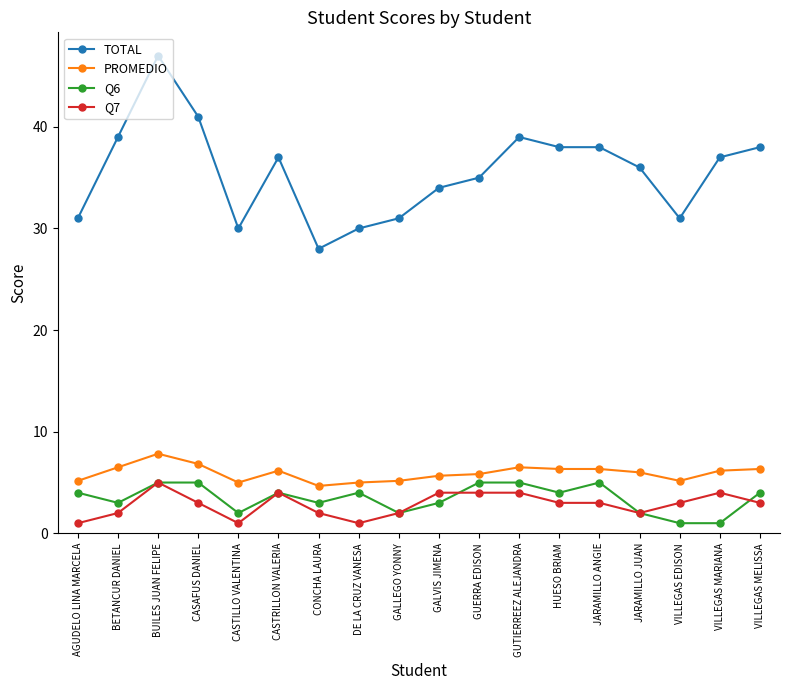

At how many categories does at least one series exceed 44?

1